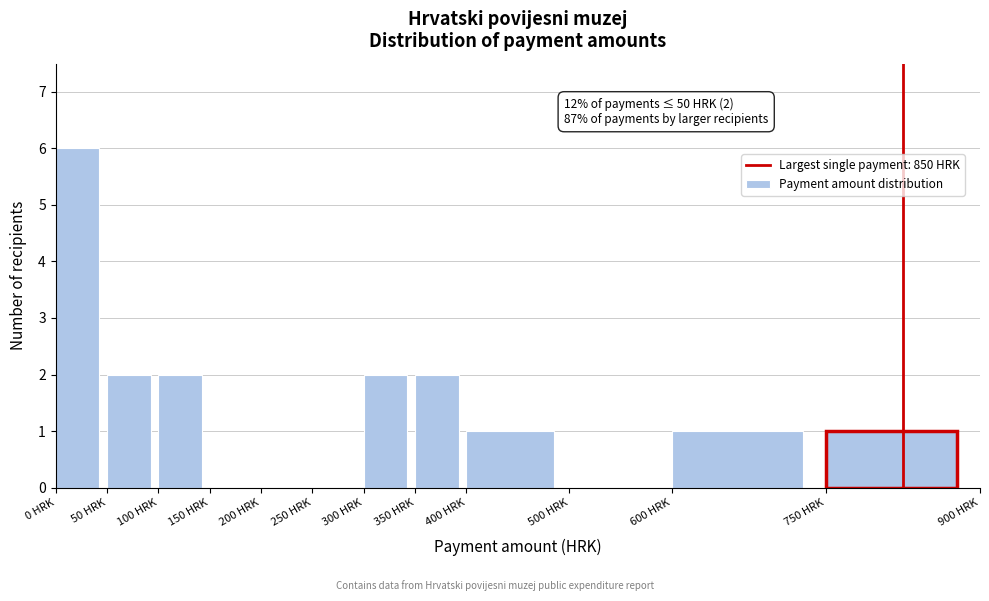

Which range on the x-axis has the tallest bar?

0 to 50